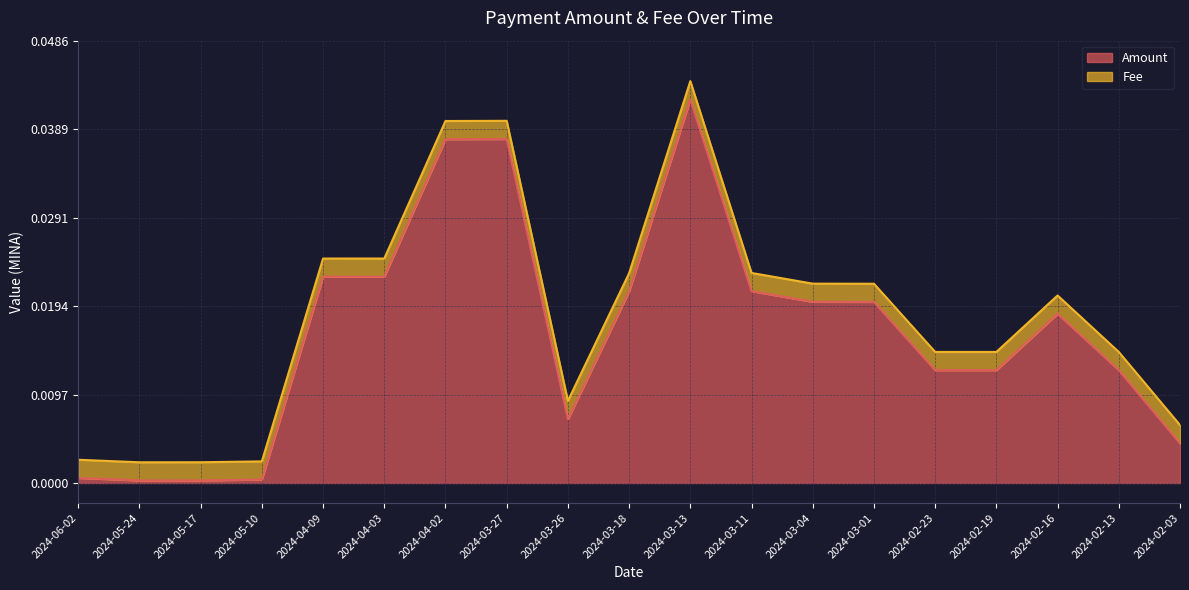

Which has a higher value, 2024-03-27 or 2024-04-02?

2024-03-27